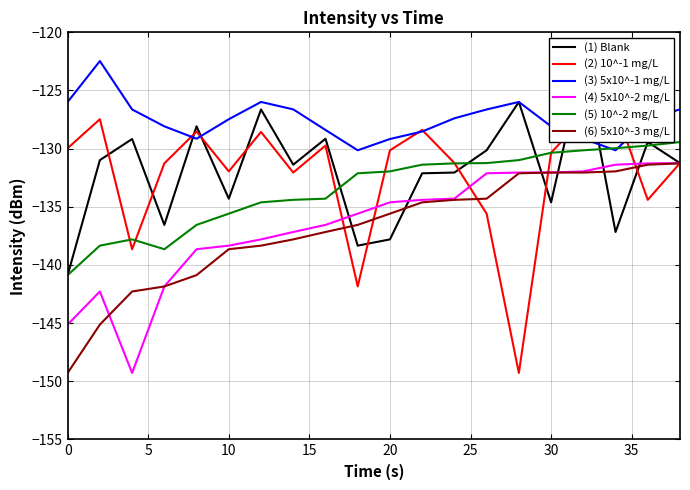

The value of (5) 10^-2 mg/L at 10 is -182.7. True or false?

False